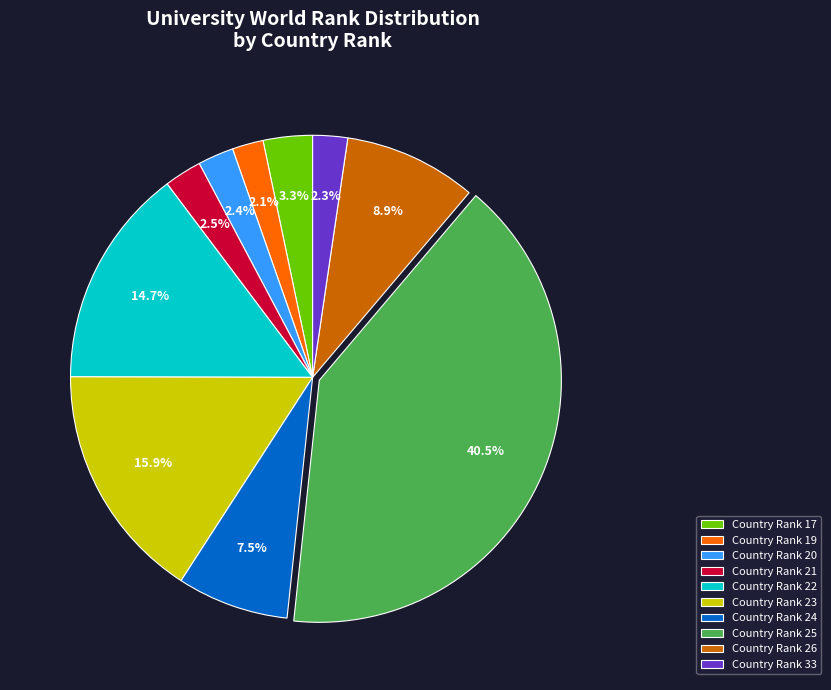

Do Country Rank 20 and Country Rank 21 together represent more than half of the pie?

No